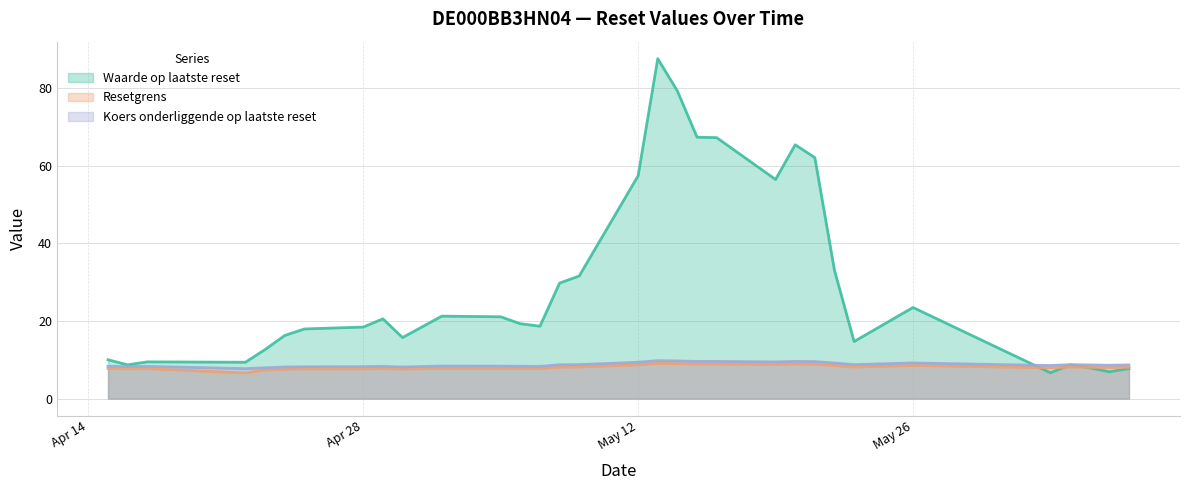

Where is the first local minimum for Koers onderliggende op laatste reset?

2025-04-16